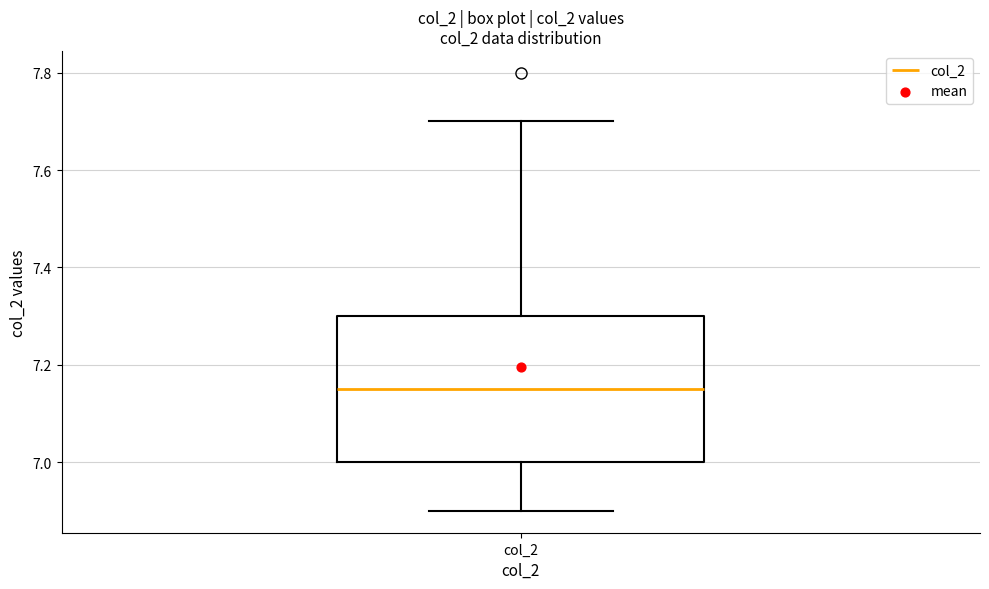

Read this box plot against the y-axis: the position of the median line, the range covered by the box, and the ends of both whiskers. The values are not printed on the chart, so give them approximately, as read against the axis.

median 7.16, box 7.00 to 7.30, whiskers 6.90 to 7.70